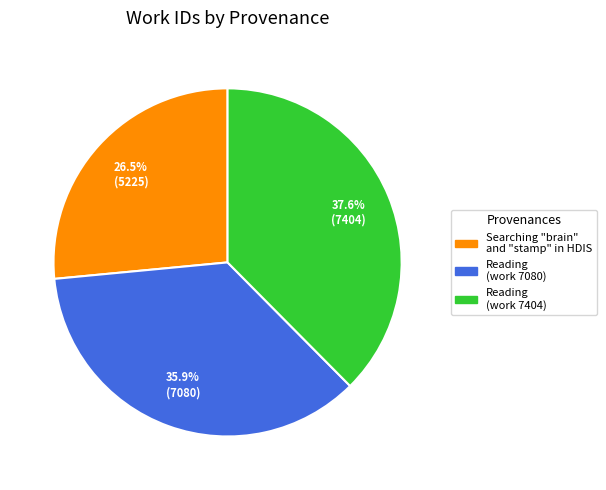

Is there a majority slice in this chart?

No